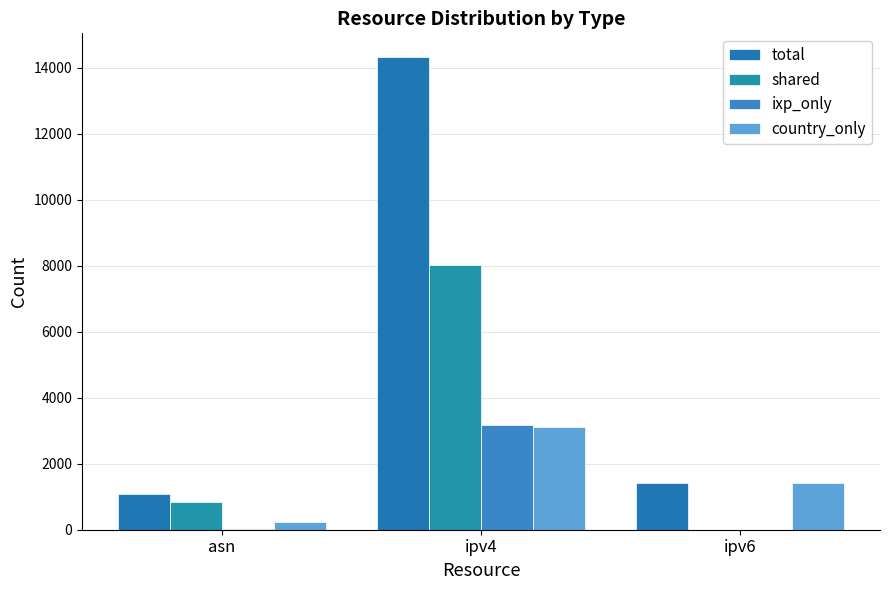

The ixp_only series shows 3187 at ipv4. True or false?

True